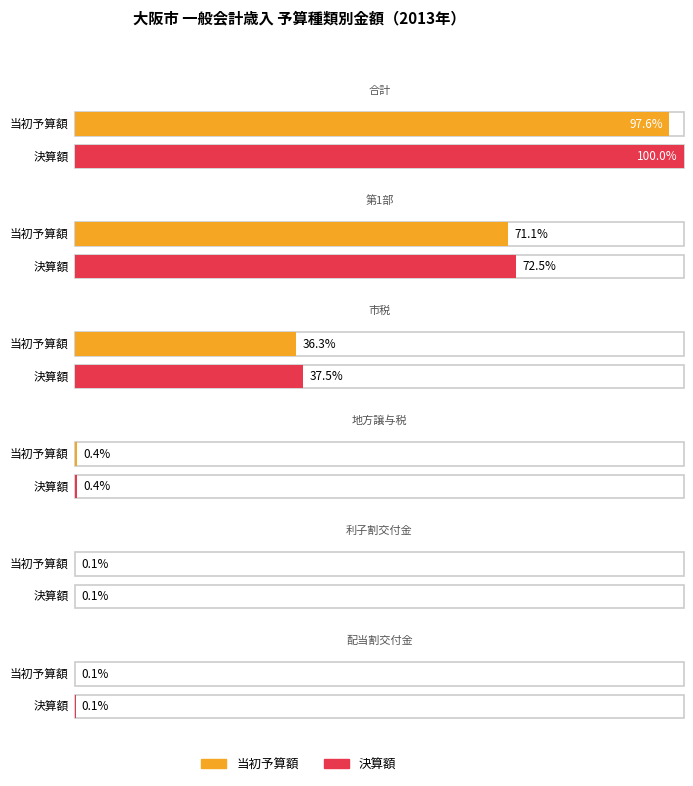

At which label does 決算額 first exceed 6093175?

合計